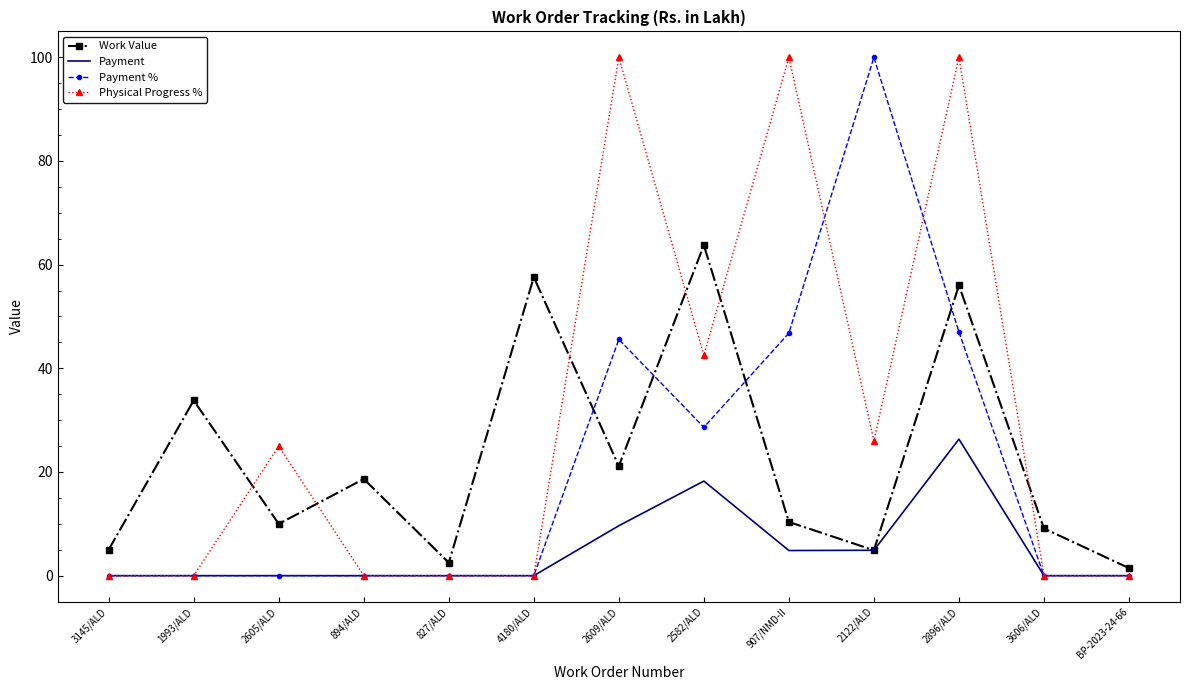

Which series changed the most between 2605/ALD and 907/NMD-II?

Physical Progress %